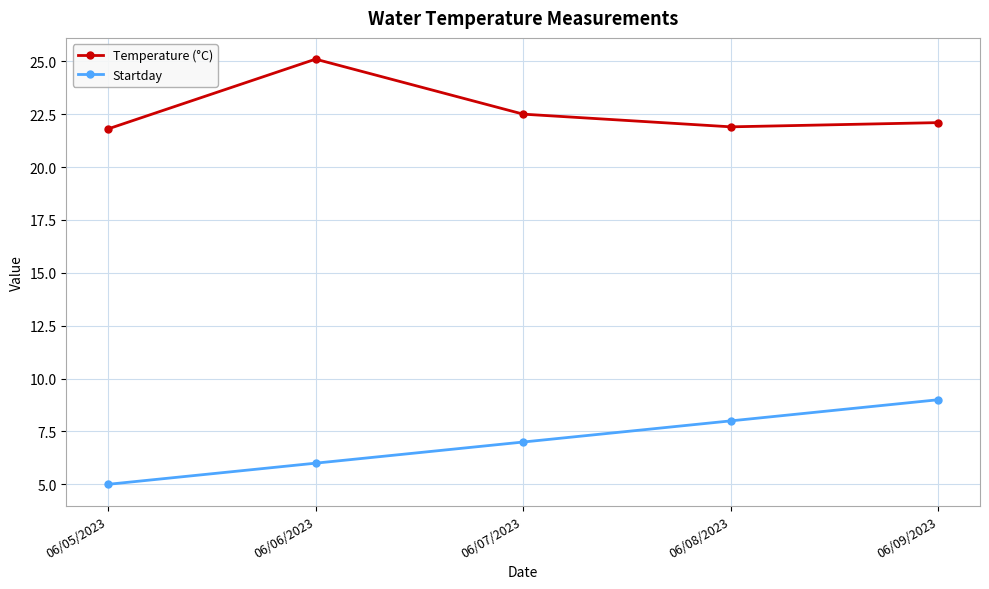

How many values in the Temperature (°C) series are below 22?

2